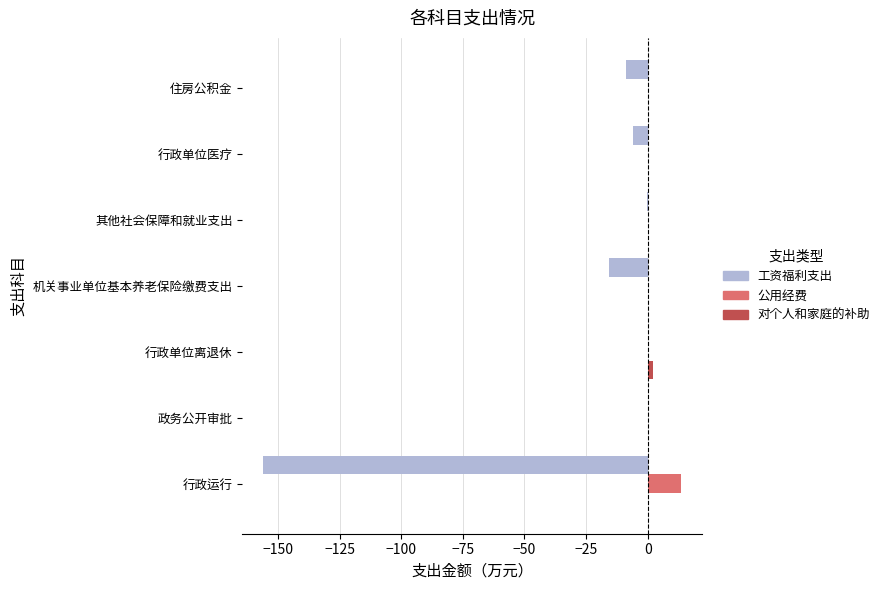

Which category has the highest value across all series?

行政运行